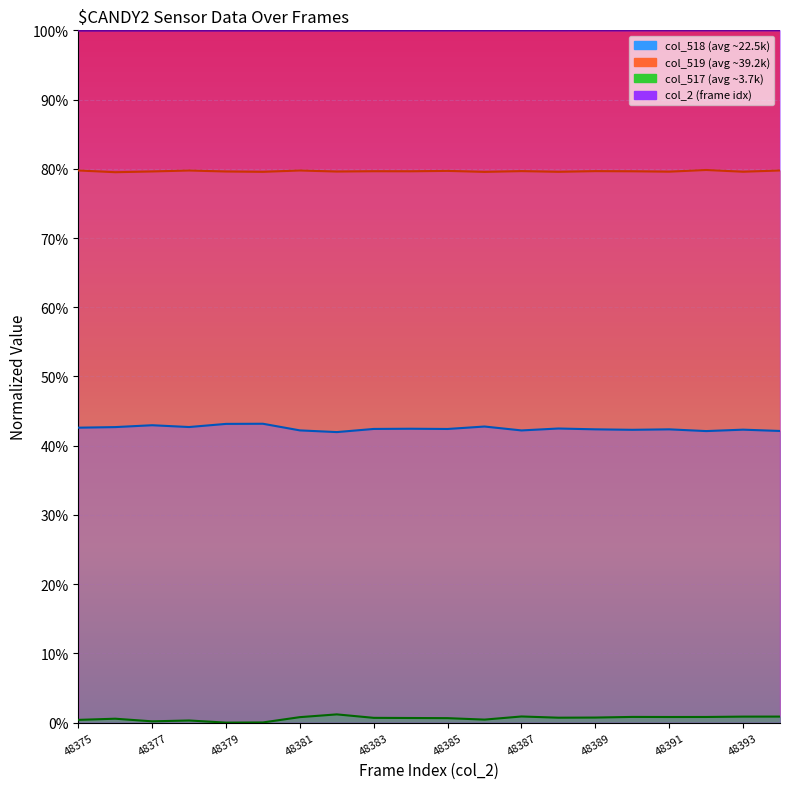

Which series has the widest spread of values?

col_518